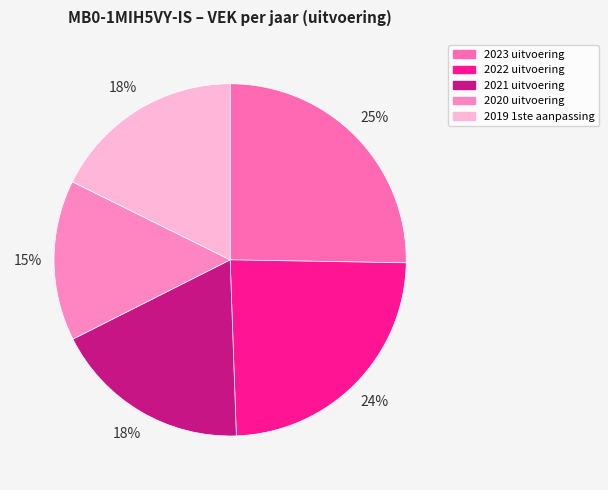

To the nearest percent, what is the combined percentage of 2019 1ste aanpassing and 2023 uitvoering?

43%